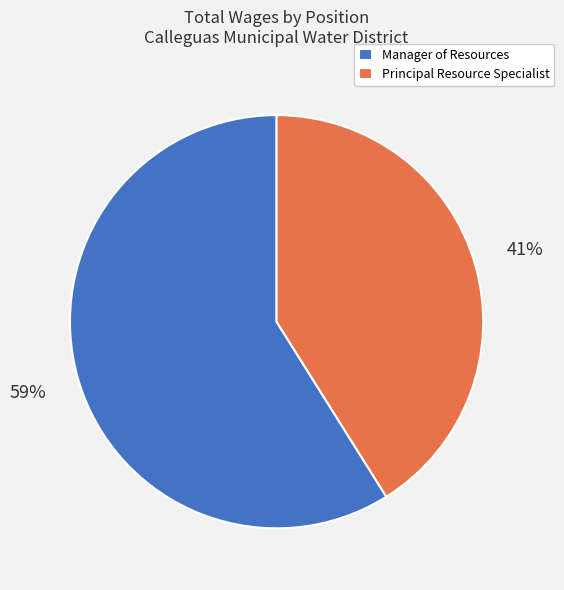

Which category accounts for the majority?

Manager of Resources